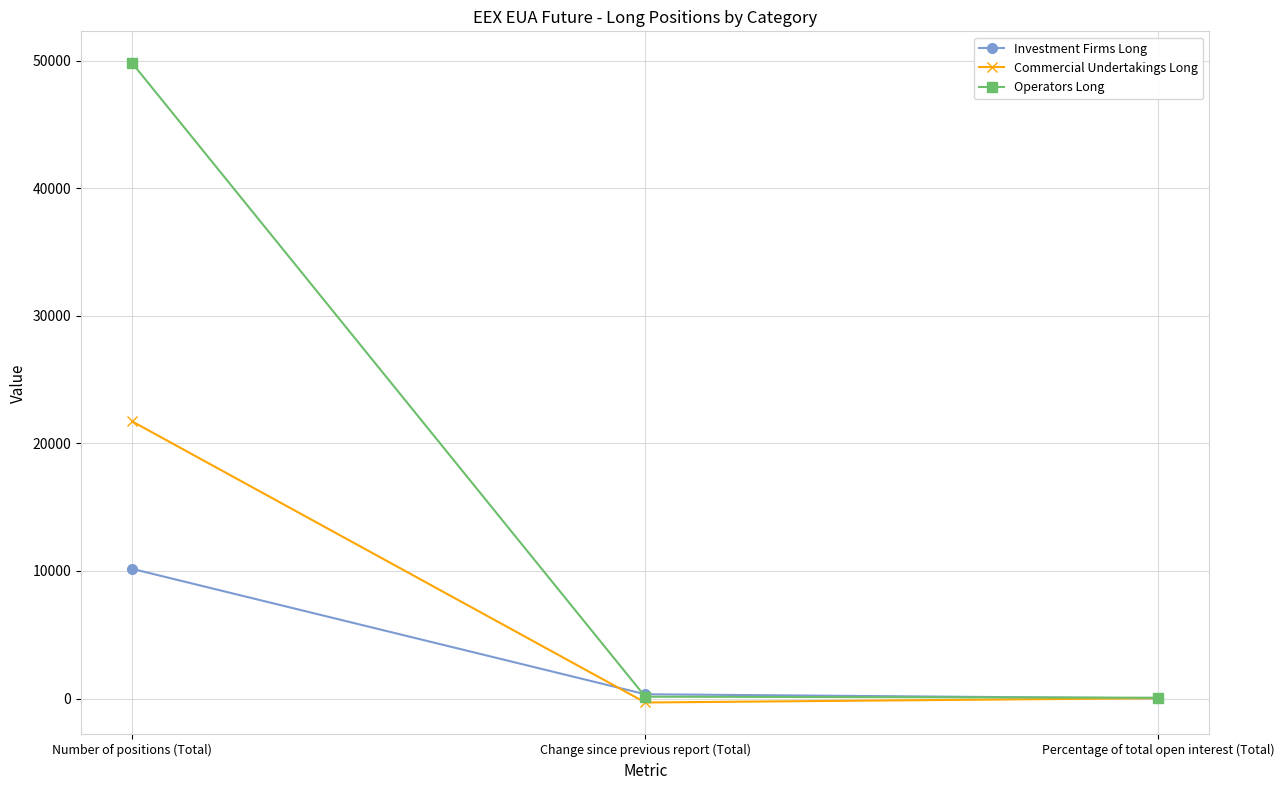

Does the chart have visible grid lines?

Yes